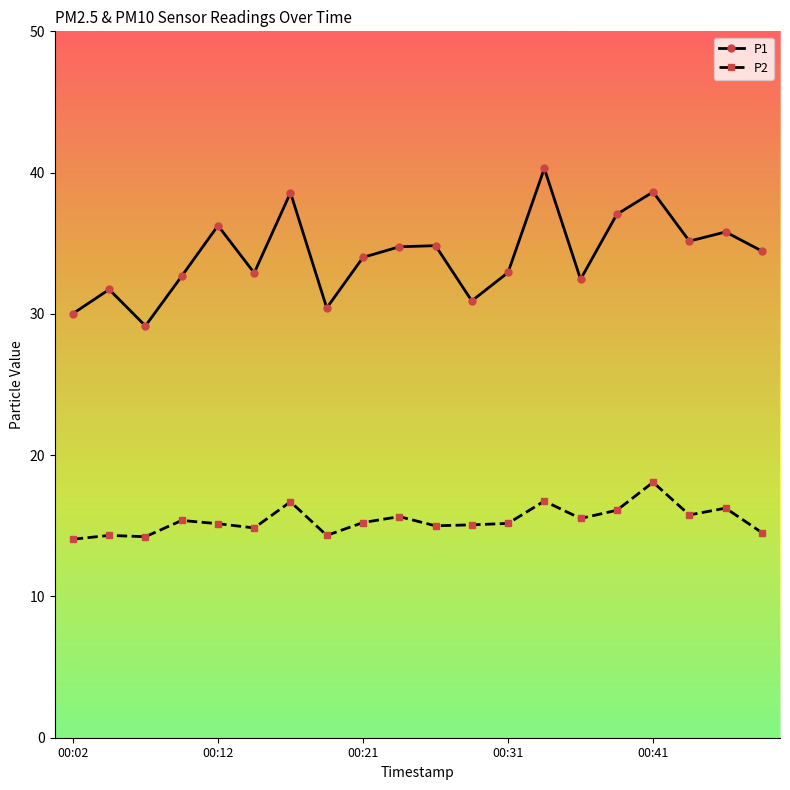

What is the greatest value displayed?

40.3